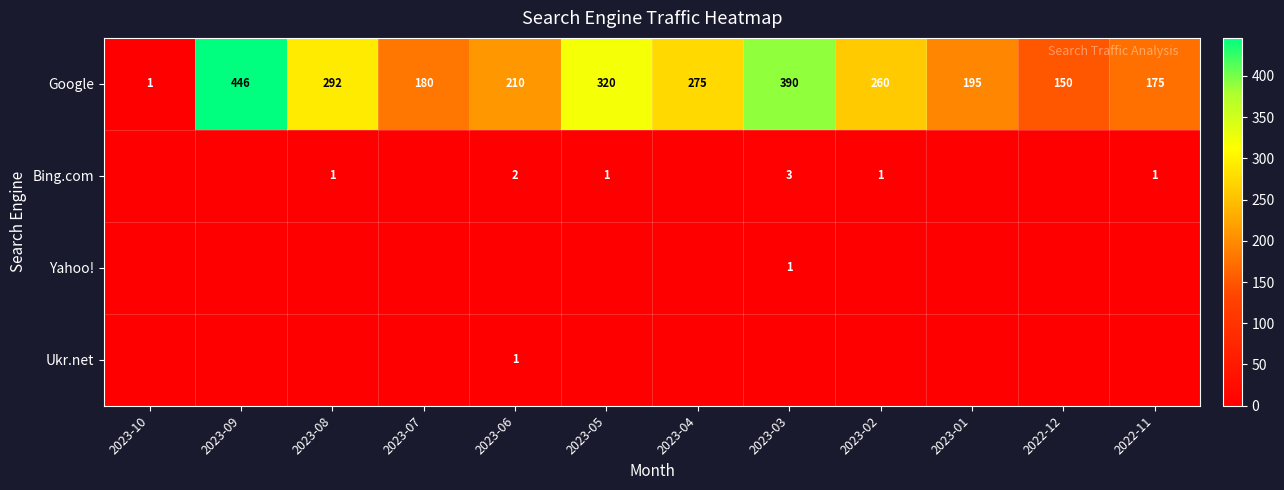

At which label does Google reach its minimum?

2023-10